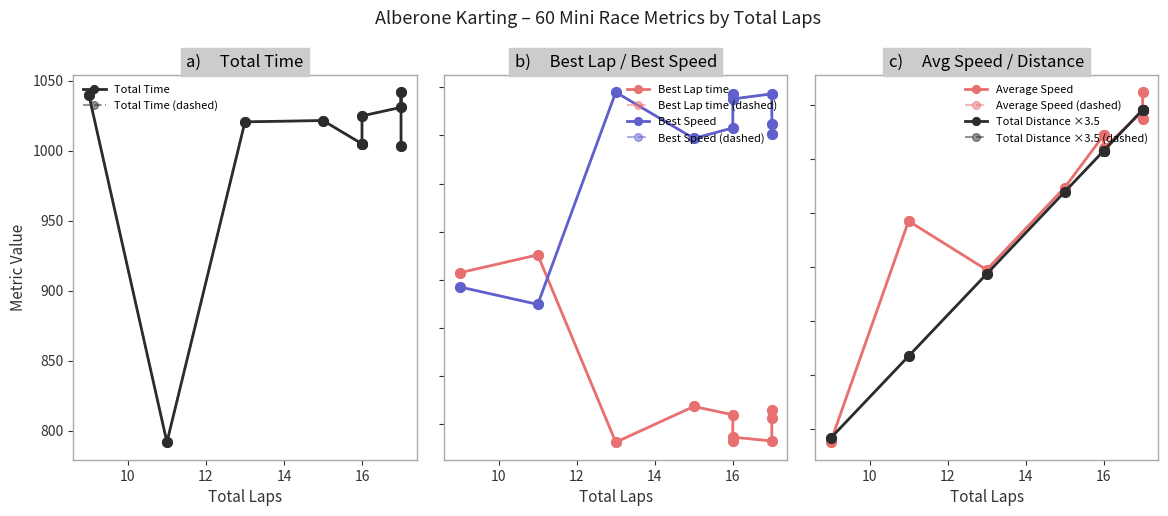

What is the difference between the maximum and minimum values in the Total Distance series?

8.7